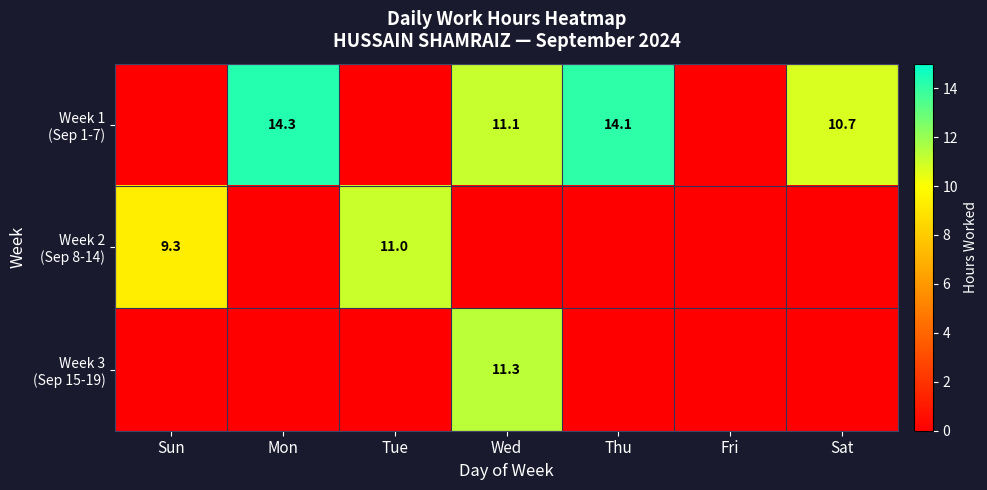

Where is Week 2 (Sep 8-14) nearest to the value 5?

Sun